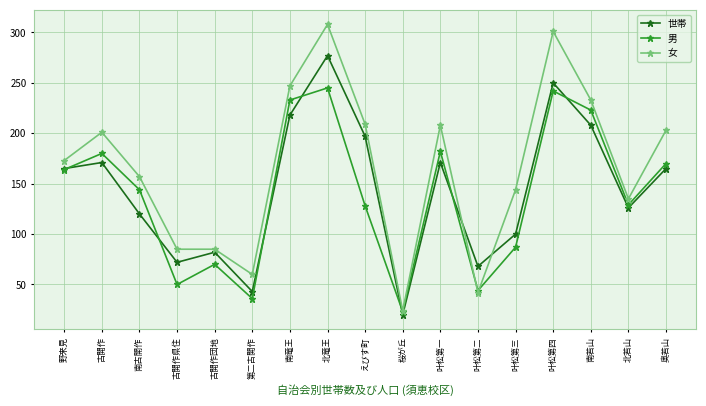

Is the value of 女 at えびす町 greater than the value of 男 at 野来見?

Yes